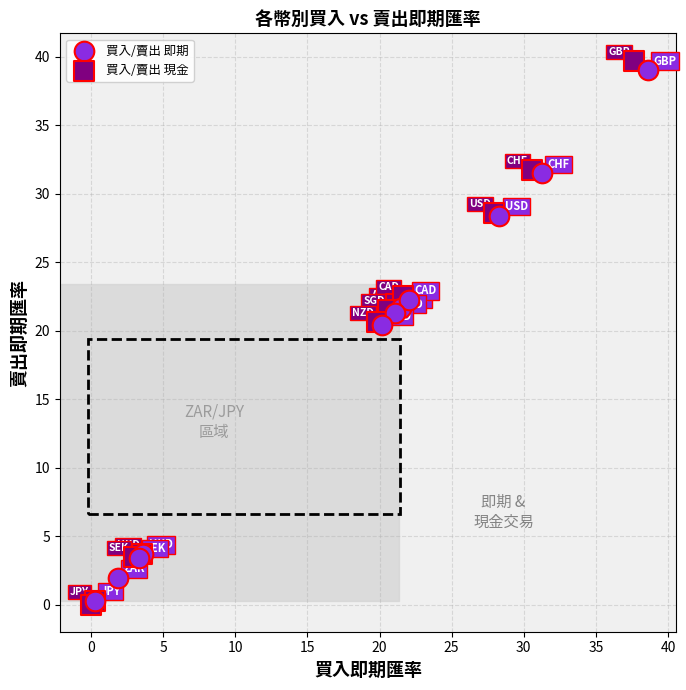

Which series has the widest spread of Y values?

買入/賣出 現金